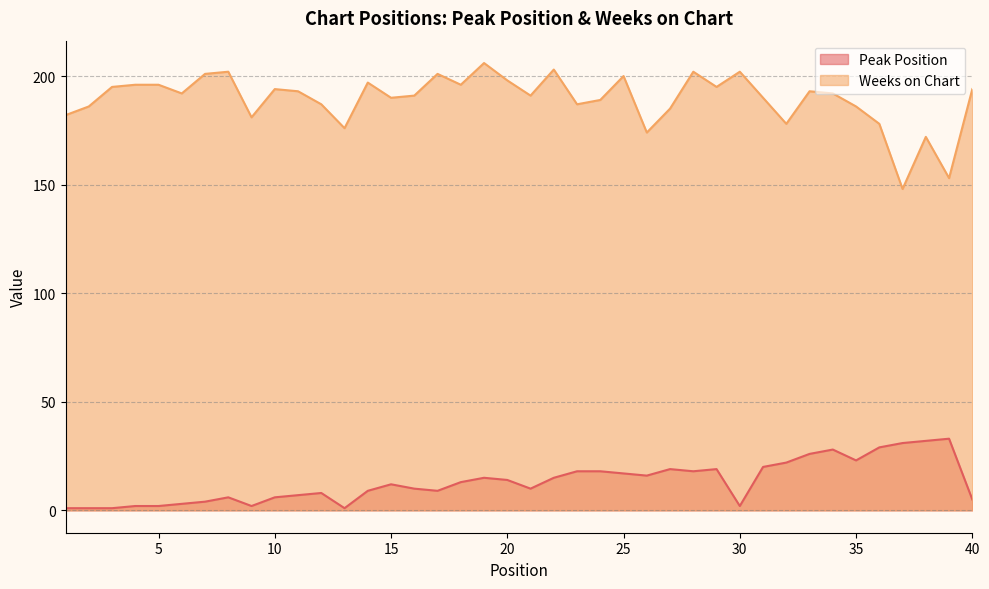

True or false: Weeks on Chart and Peak Position cross at least once.

False